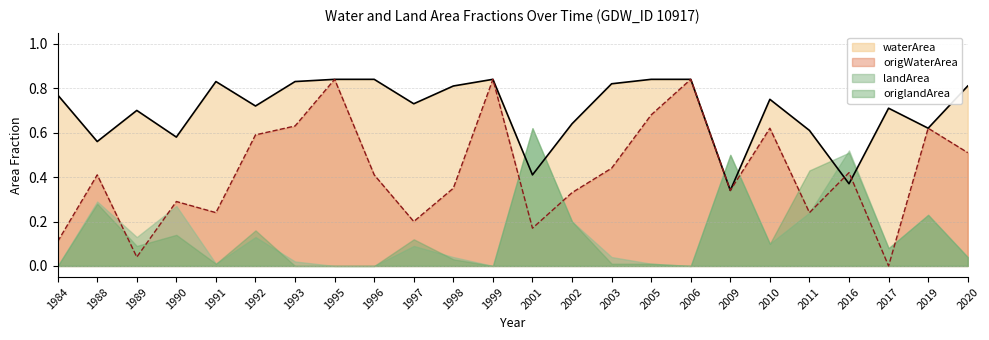

What is the total value across all series at 2019?

1.7